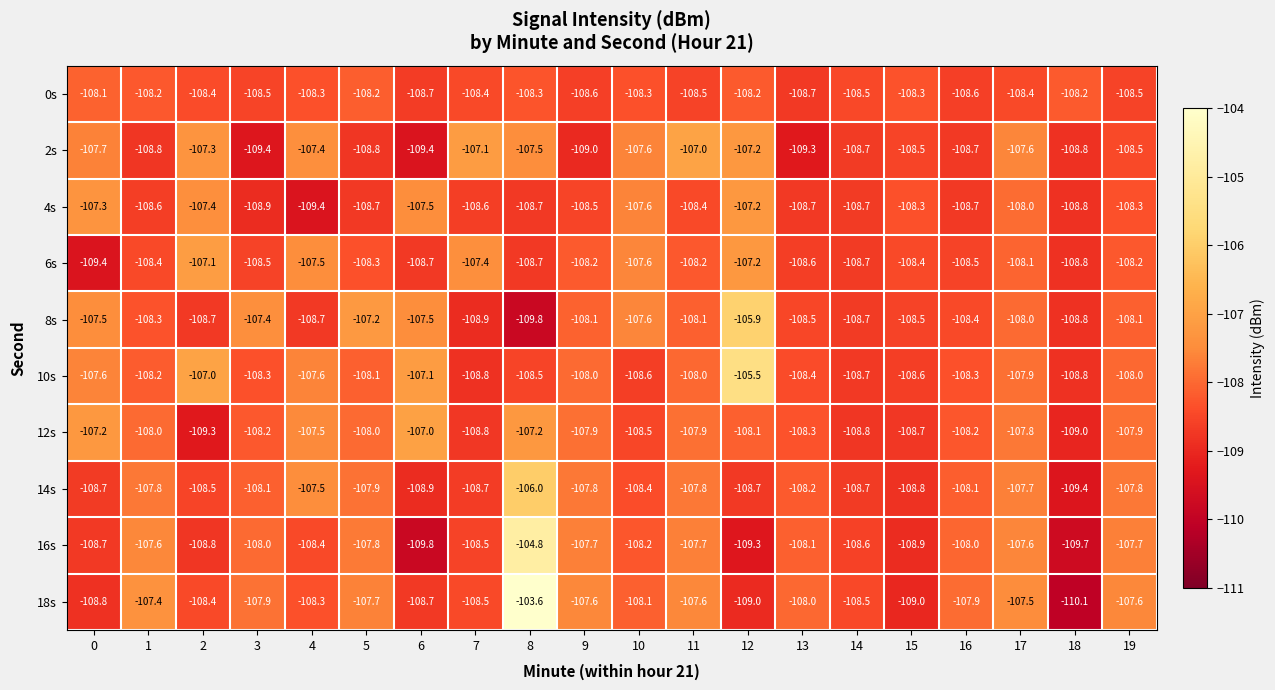

At 11, list the series in order from largest to smallest.

2s, 18s, 16s, 14s, 12s, 10s, 8s, 6s, 4s, 0s